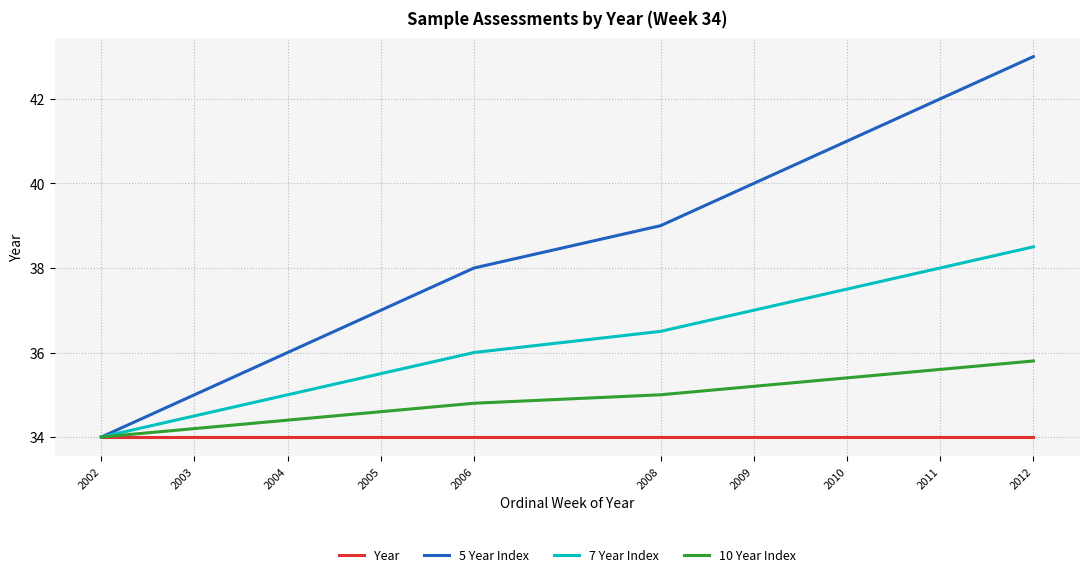

What is the highest value of the 10 Year Index series?

35.8